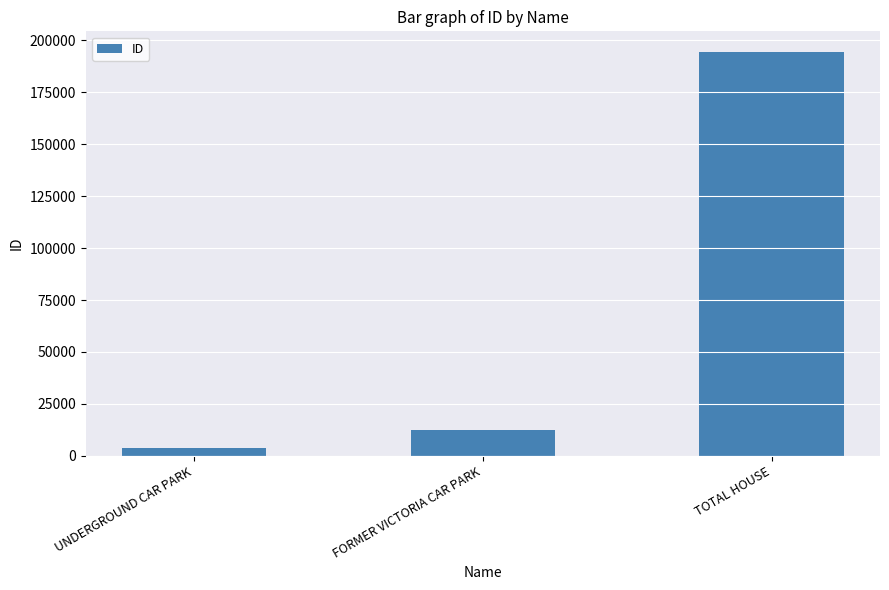

The chart shows a value of 130077 at TOTAL HOUSE. True or false?

False